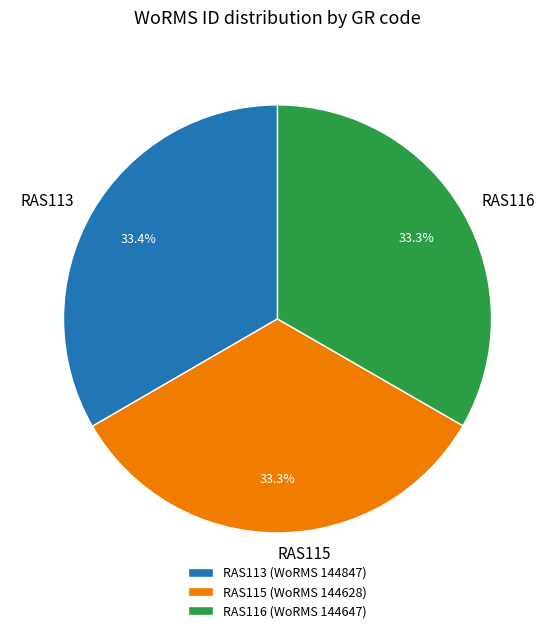

Does RAS116 account for over 50% of the chart?

No